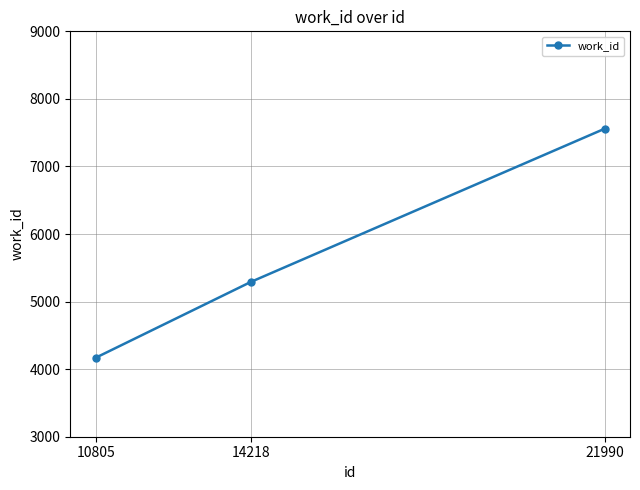

Read the value at 10805, to the nearest 100.

4200